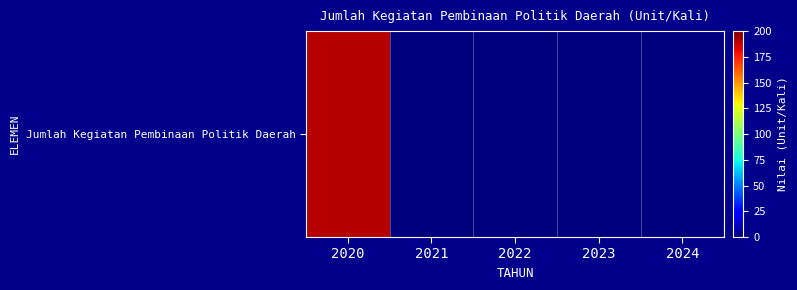

Which category has the highest value across all series?

2020